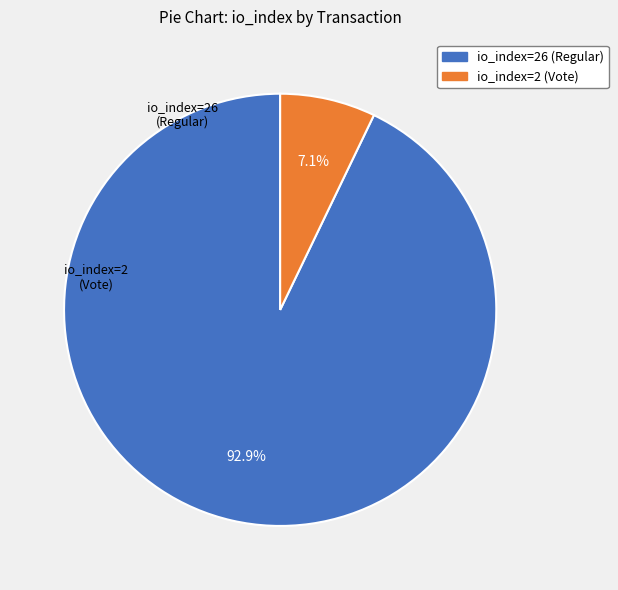

Rank the categories by value from lowest to highest.

io_index=2 (Vote), io_index=26 (Regular)